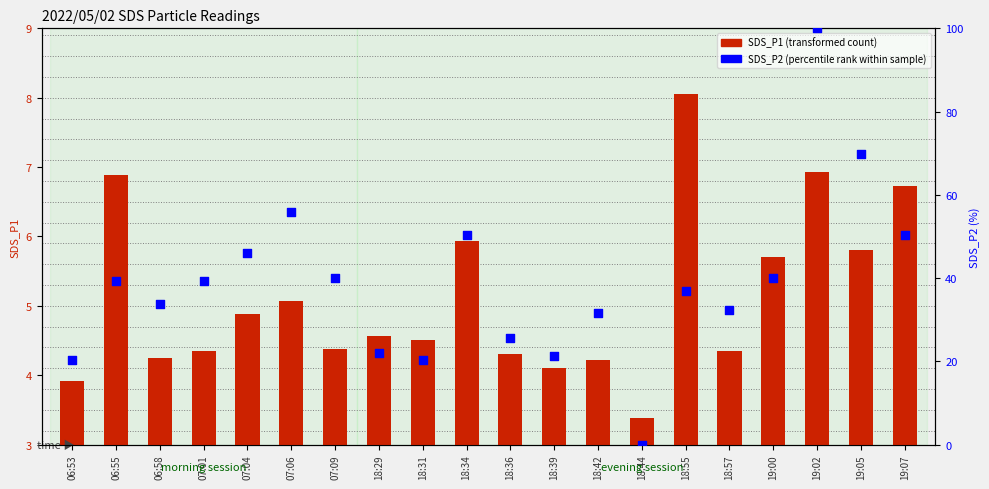

What is the total value across all series at 18:55?

45.0